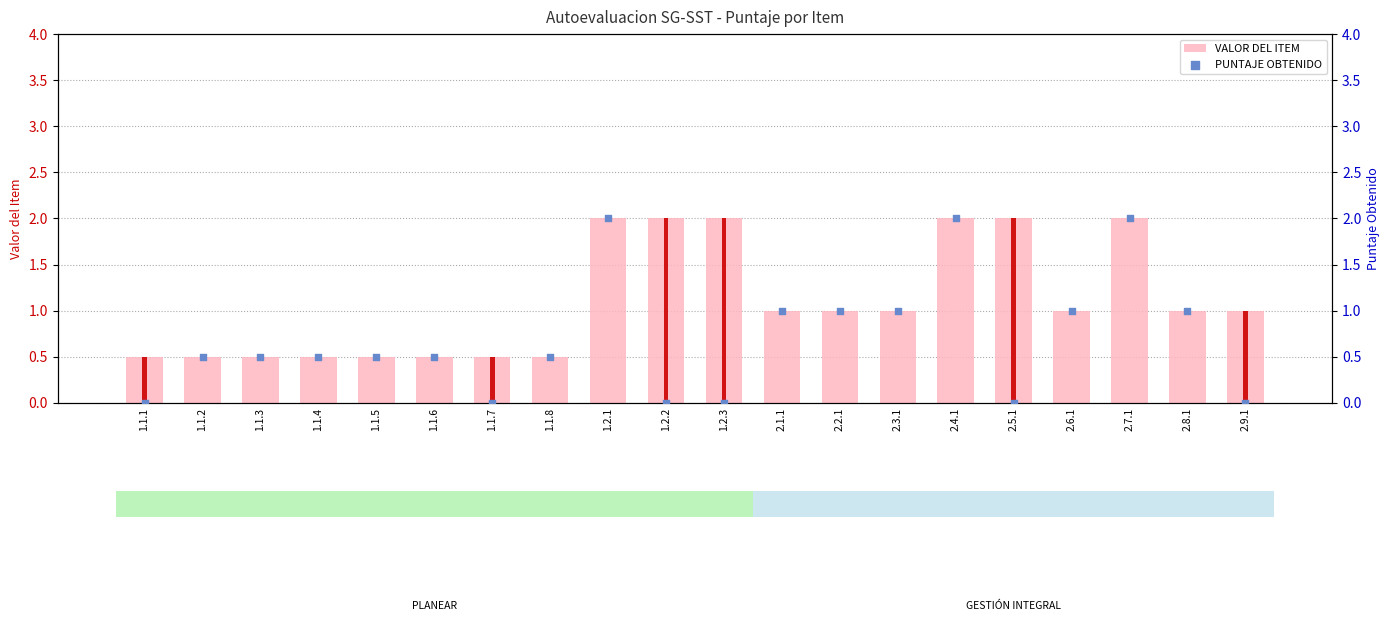

Which series contains the highest Y value?

VALOR DEL ITEM